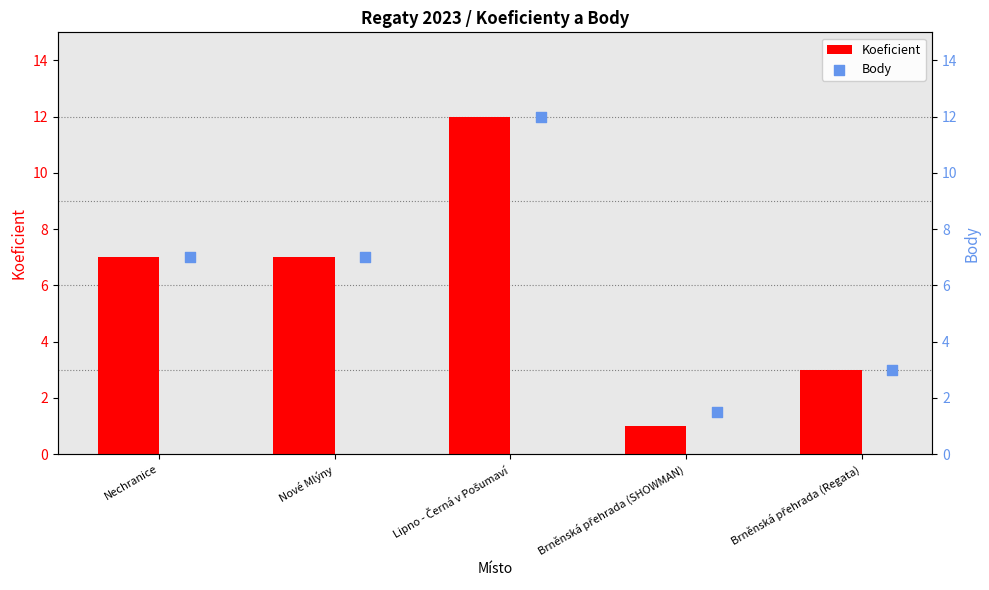

What are all the series names shown in the legend?

Koeficient, Body